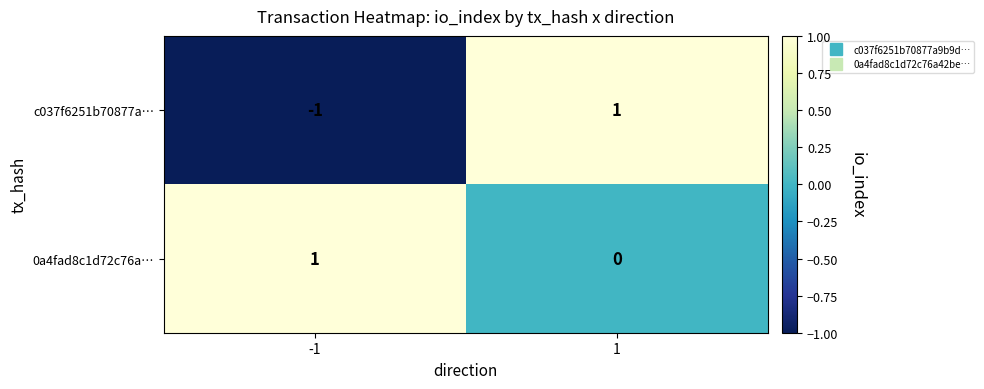

List the labels in order of c037f6251b70877a… value, largest first.

1, -1